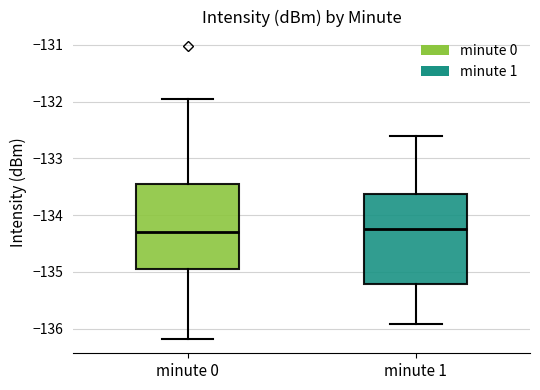

Reading left to right, read every box against the y-axis: the position of its median line, the range the box covers, and the ends of its whiskers. The values are not printed on the chart, so give them approximately, as read against the axis.

minute 0: median -134.3, box -134.9 to -133.5, whiskers -136.2 to -132.0
minute 1: median -134.2, box -135.2 to -133.6, whiskers -135.9 to -132.6